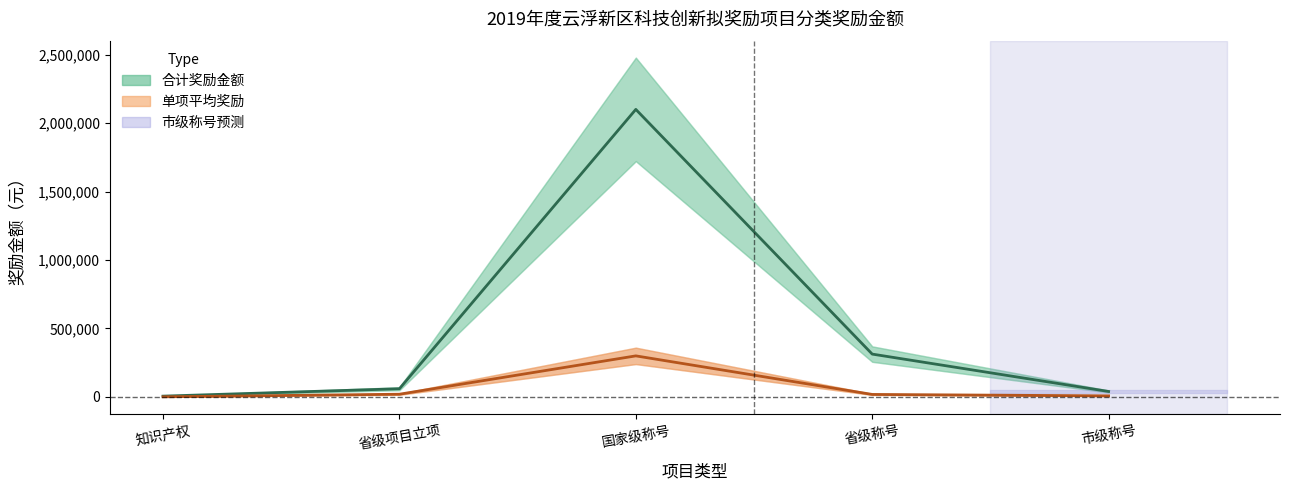

Between 省级项目立项 and 市级称号, which series saw the biggest shift?

合计奖励金额